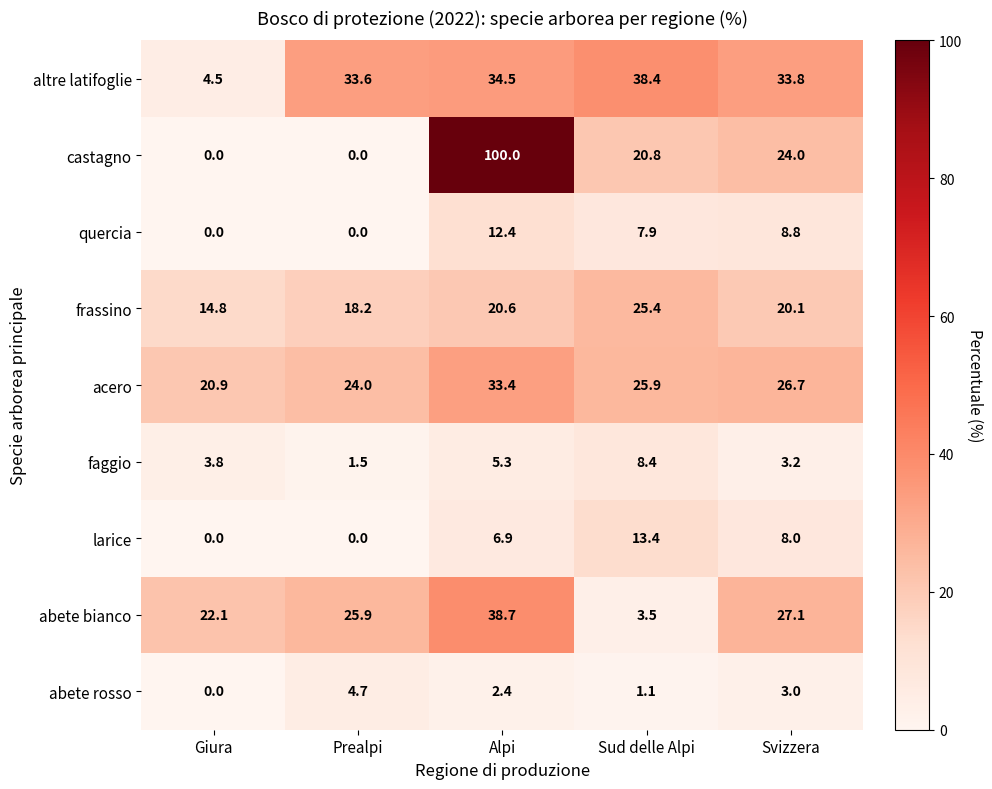

At Sud delle Alpi, list the series in order from smallest to largest.

abete rosso, abete bianco, quercia, faggio, larice, castagno, frassino, acero, altre latifoglie